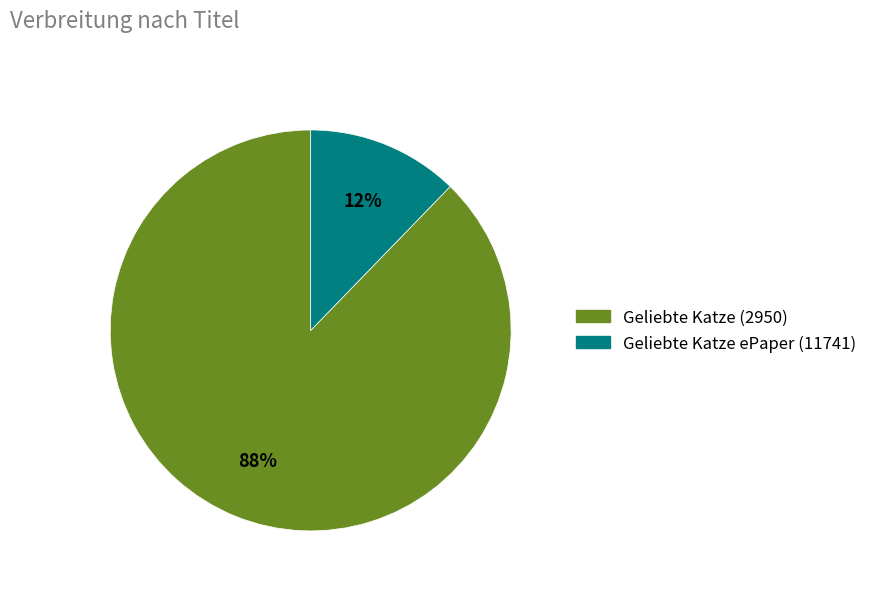

Which has a higher value, Geliebte Katze (2950) or Geliebte Katze ePaper (11741)?

Geliebte Katze (2950)